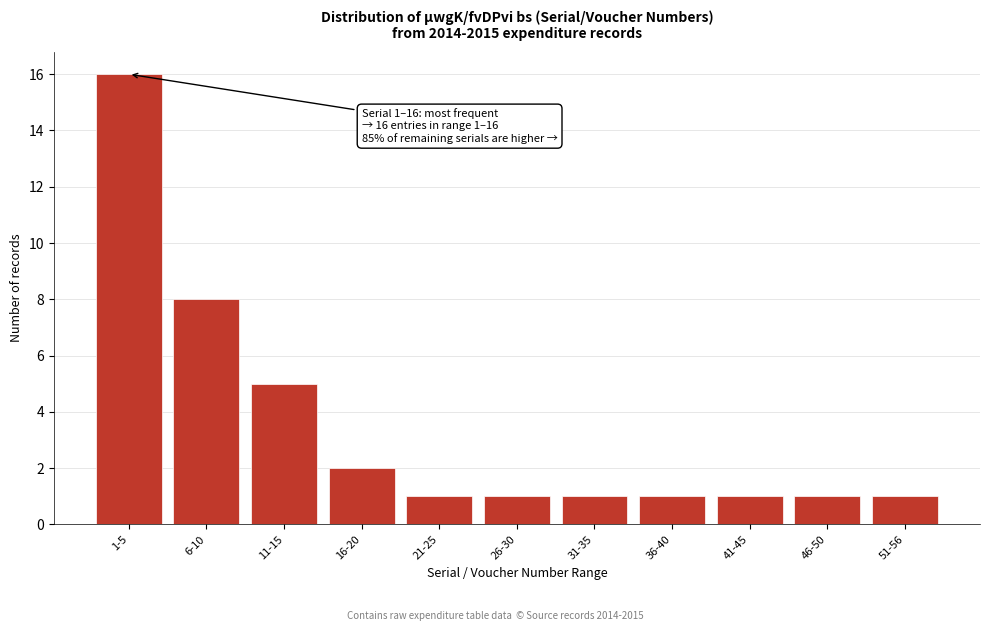

Reading left to right, what are all the values shown in this chart?

16	8	5	2	1	1	1	1	1	1	1